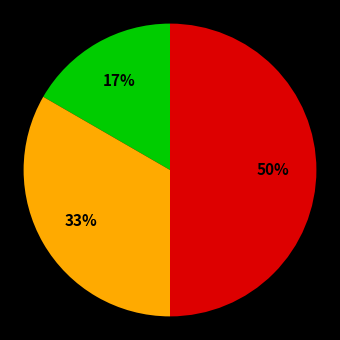

To the nearest percent, what is the difference between the largest and smallest slice percentages?

33%